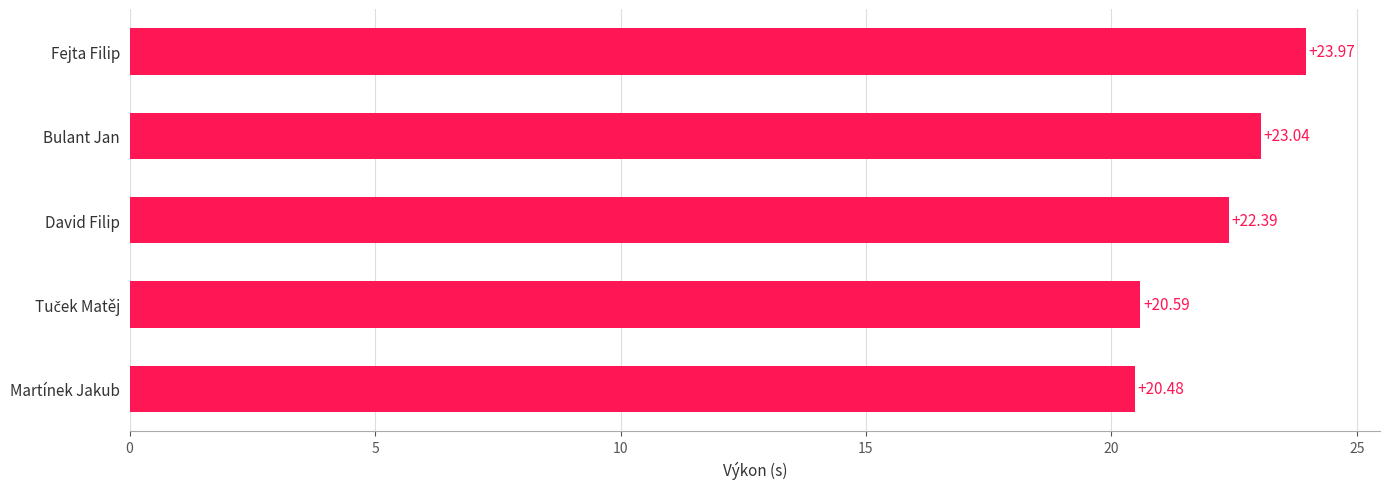

What is the sum of all values?

110.5